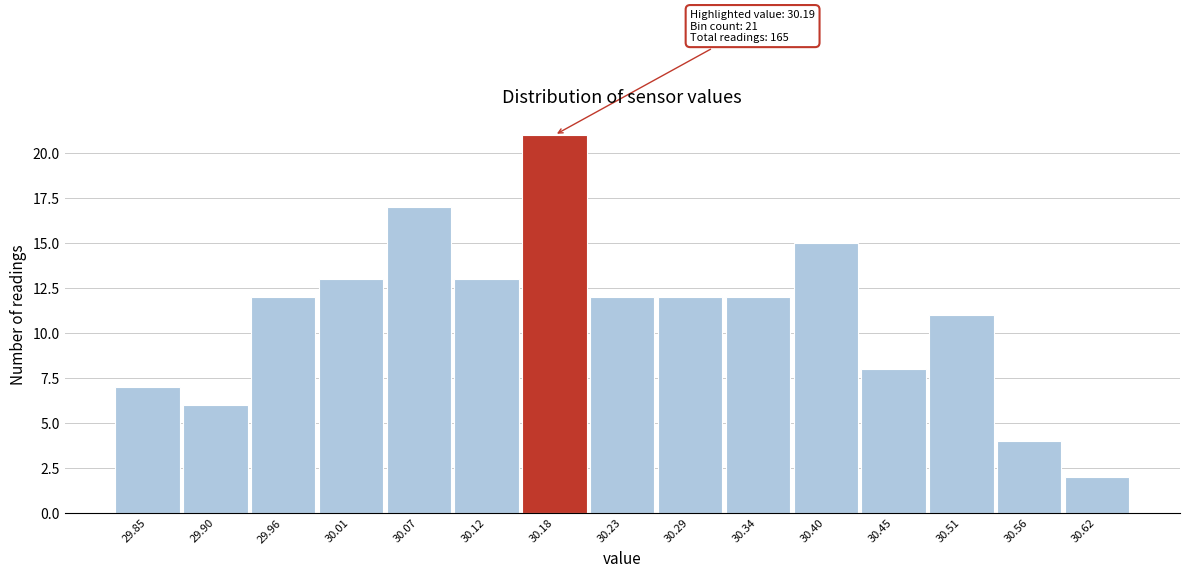

Reading left to right, what are all the values shown in this chart?

29.85=7	29.90=6	29.96=12	30.01=13	30.07=17	30.12=13	30.18=21	30.23=12	30.29=12	30.34=12	30.40=15	30.45=8	30.51=11	30.56=4	30.62=2